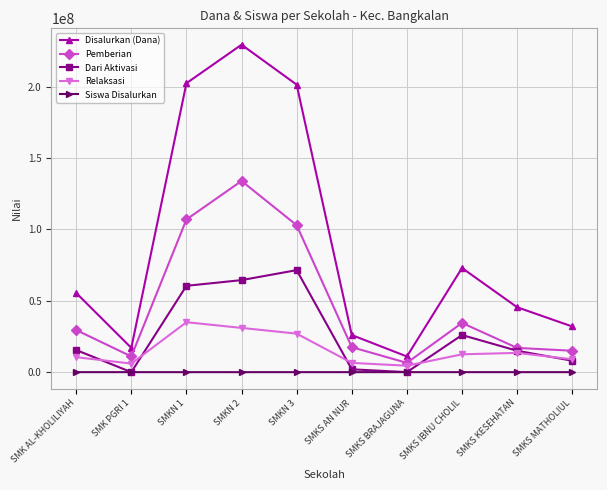

Which series has the widest spread of values?

Disalurkan (Dana)